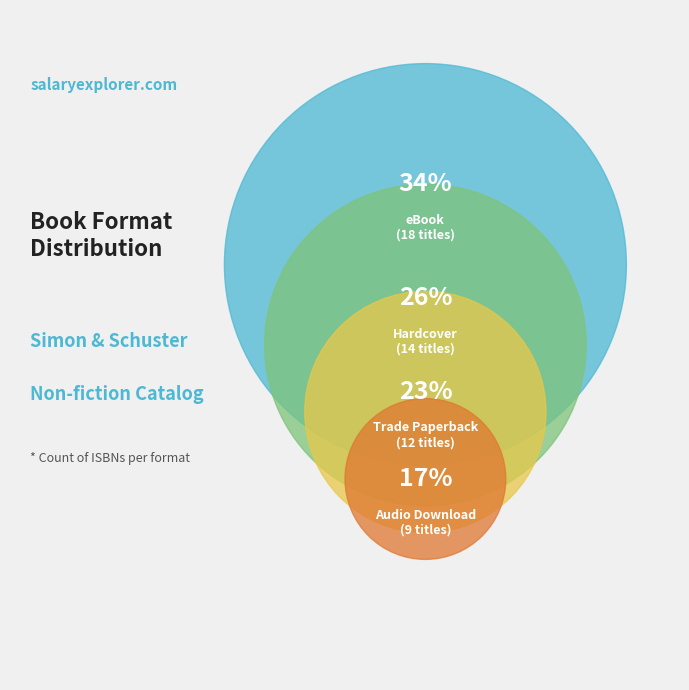

How much of the chart is everything except Audio Download?

83.0%